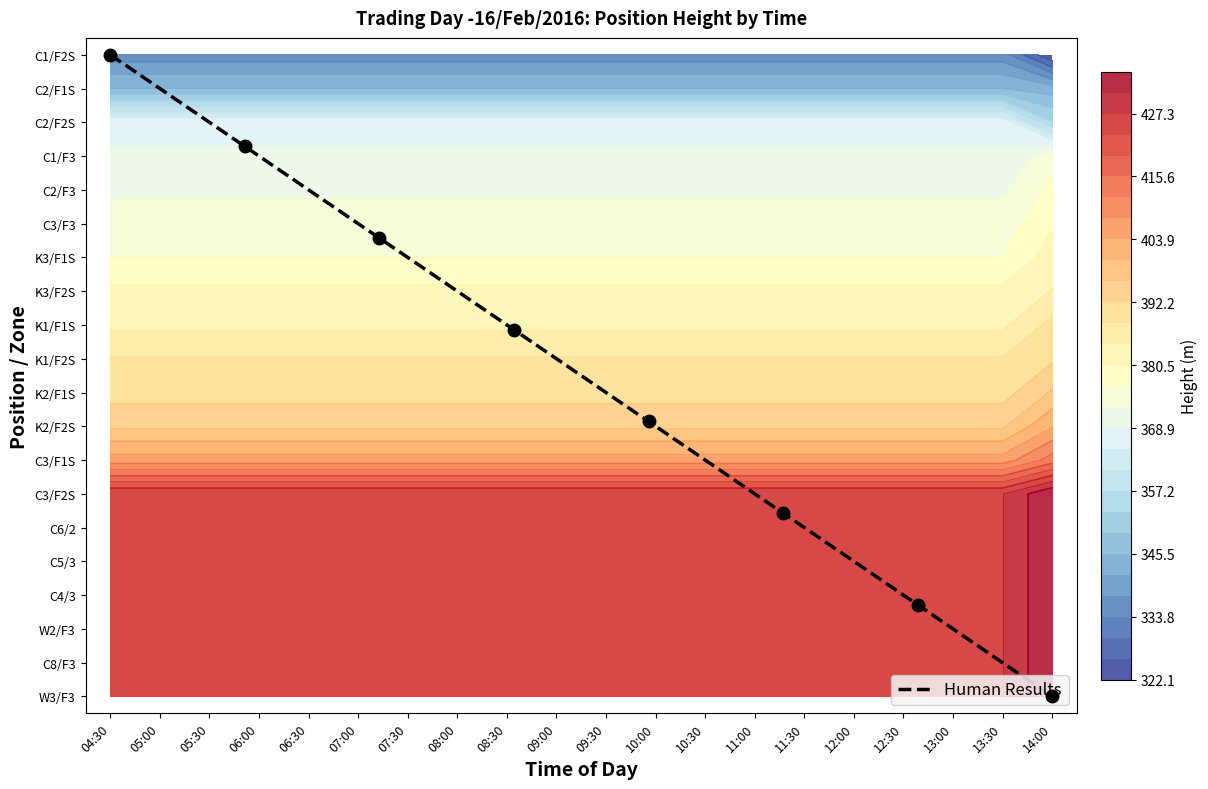

At which category does the chart reach its peak across all series?

04:30